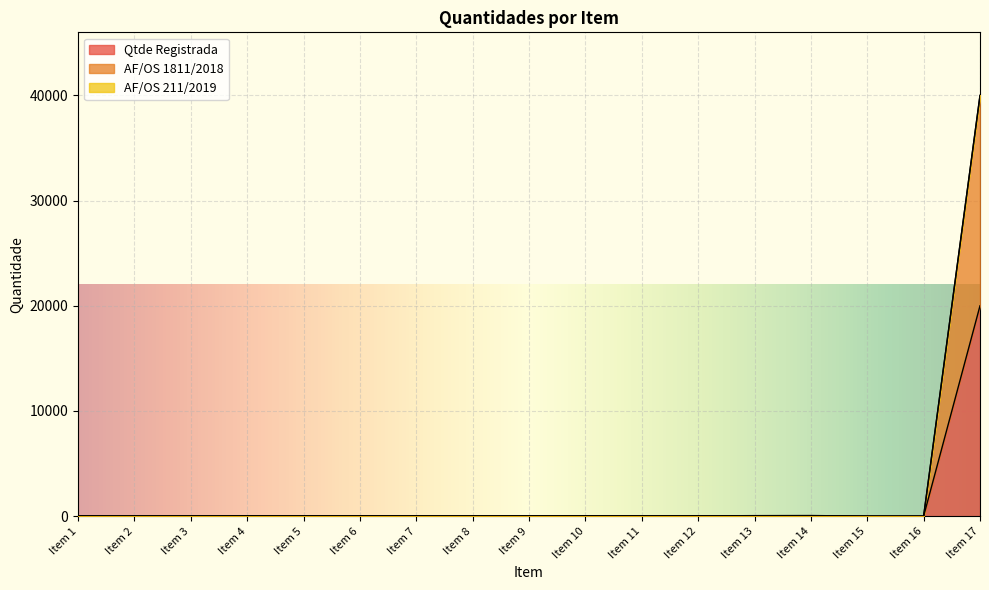

At which category is the sum across all series the highest?

Item 17